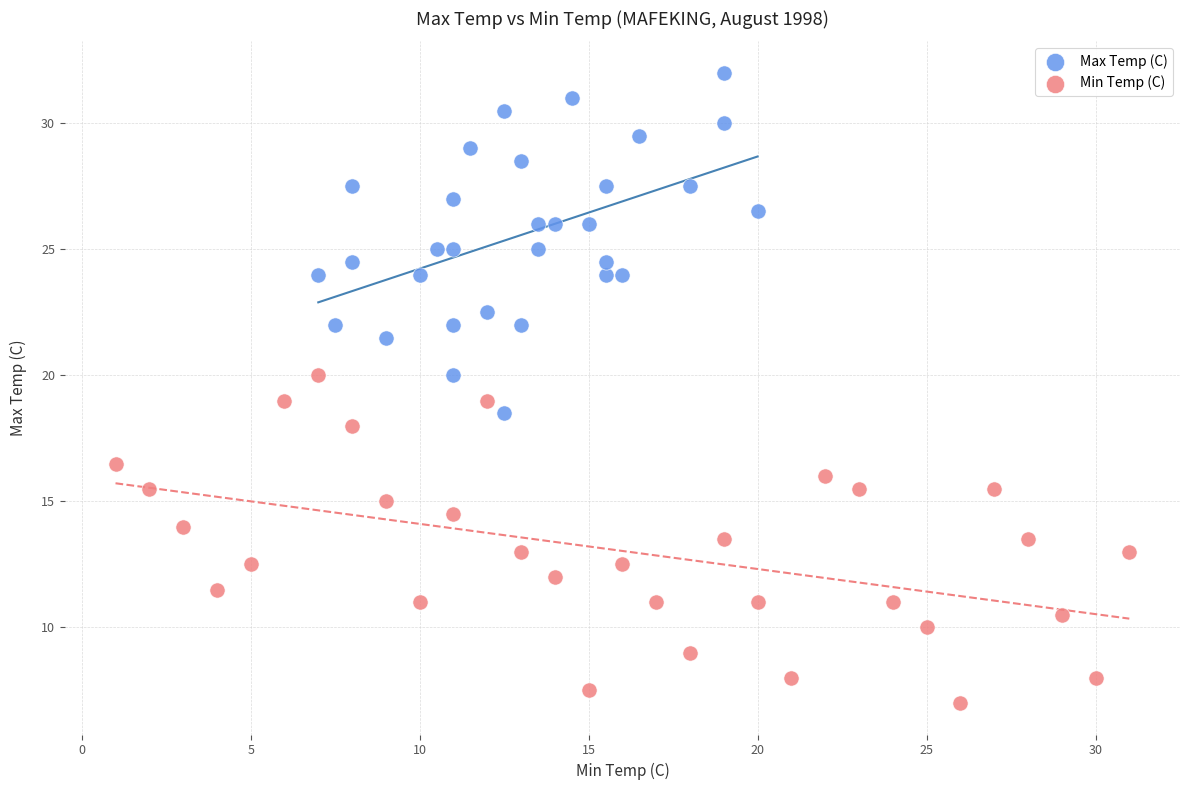

Which series reaches the minimum Y coordinate?

Min Temp (C)